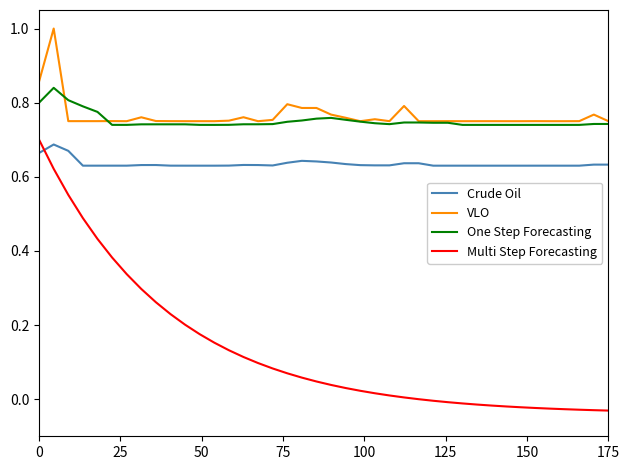

What are all the series names shown in the legend?

Crude Oil, VLO, One Step Forecasting, Multi Step Forecasting